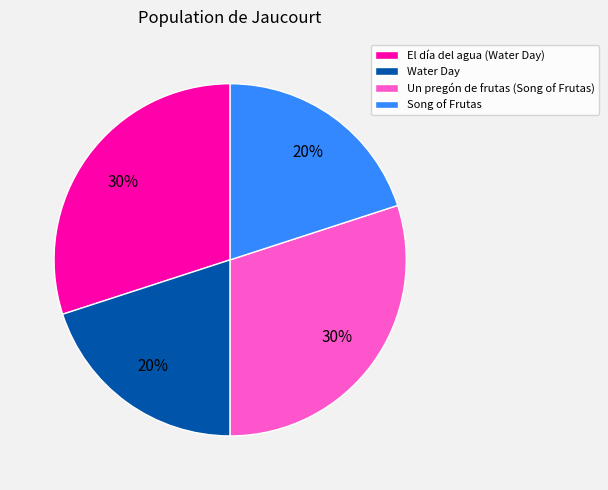

True or false: Un pregón de frutas (Song of Frutas) accounts for 42% of the total.

False